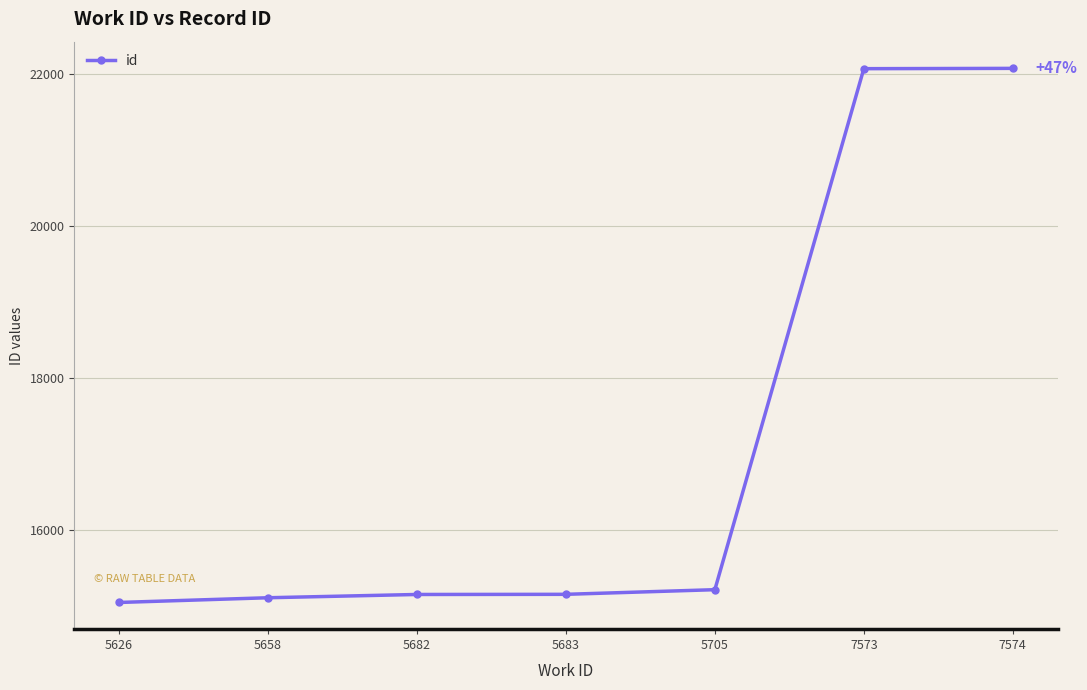

Is it true that the value at 5683 is 19847?

False